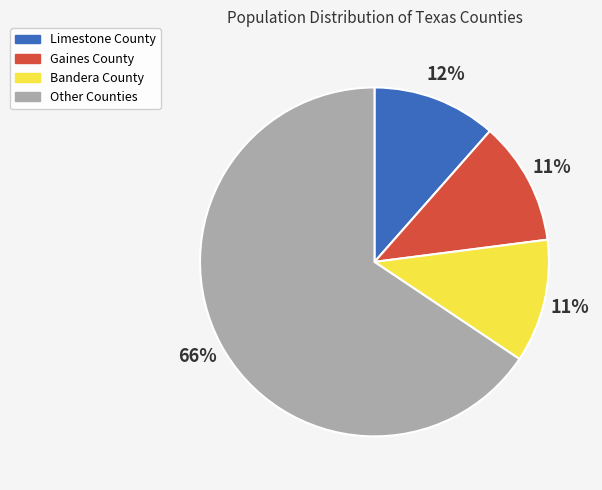

The Gaines County slice represents 11% of the pie. True or false?

True